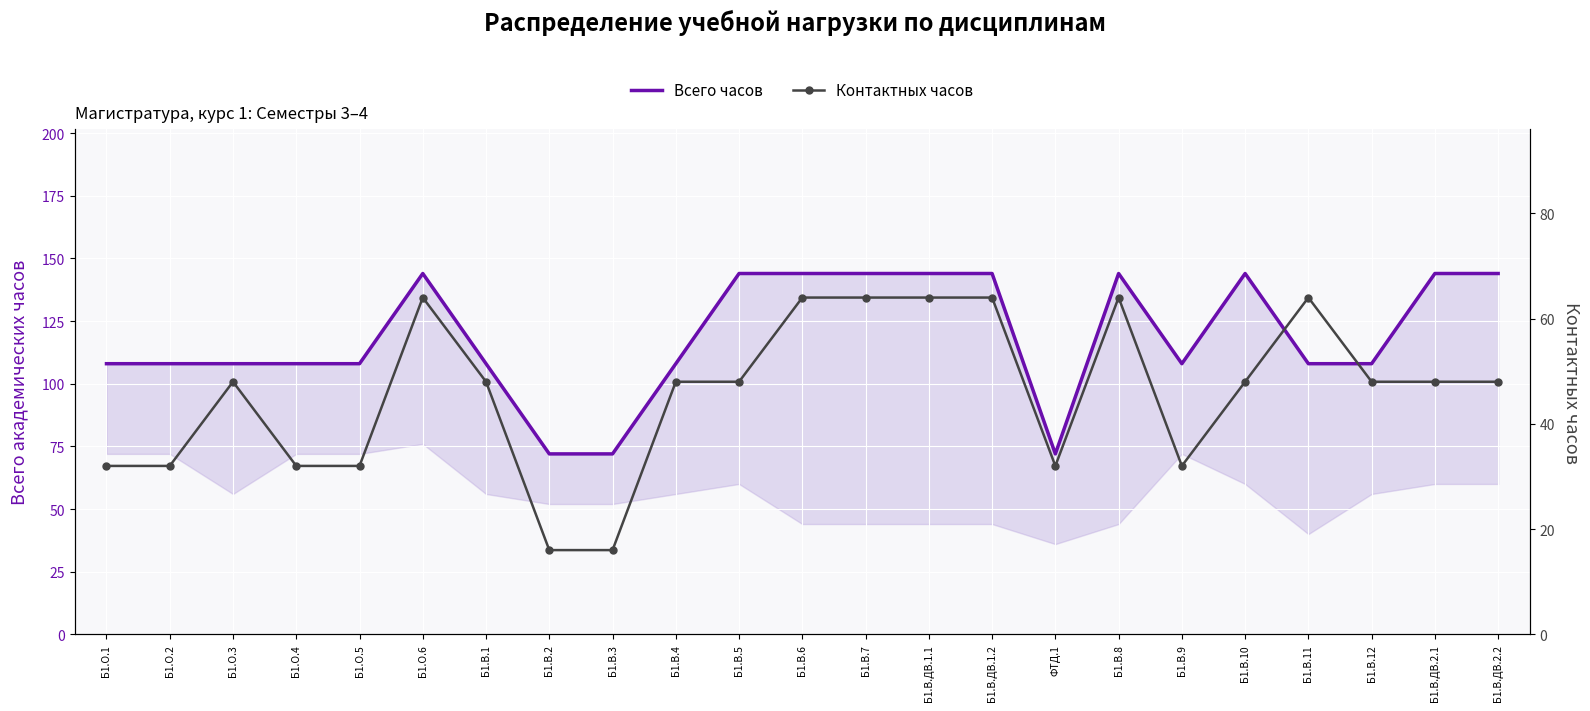

Count the number of data series in this chart.

2